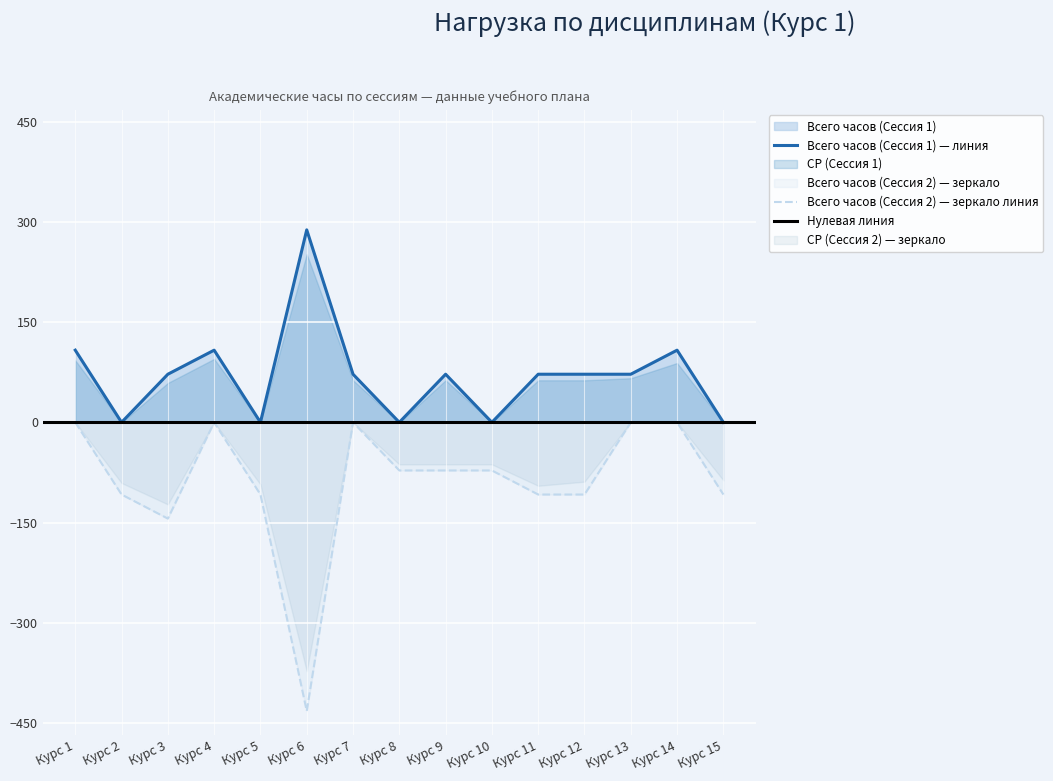

What is the sum of all Всего часов (Сессия 2) values?

-1332